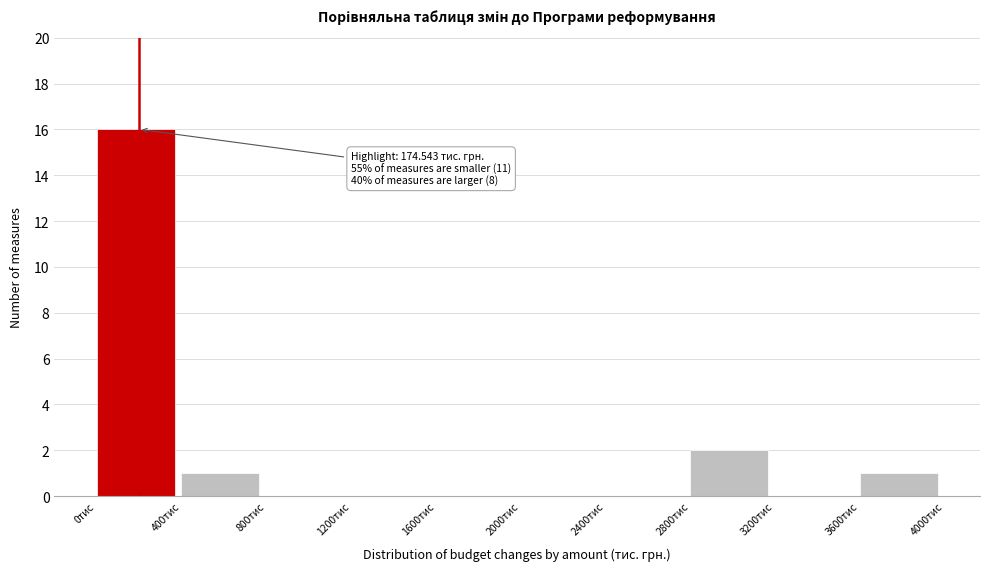

Over which range of the x-axis is the bar tallest?

0 to 400